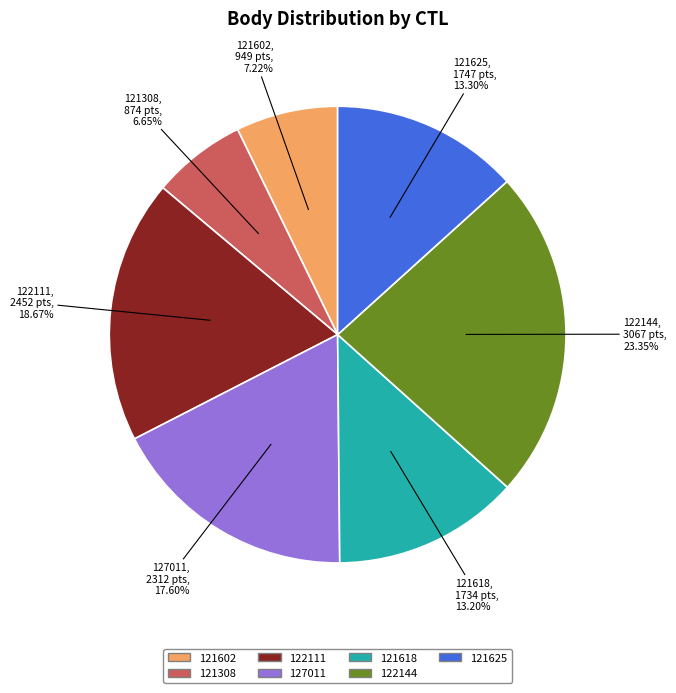

Which slice is the smallest?

121308